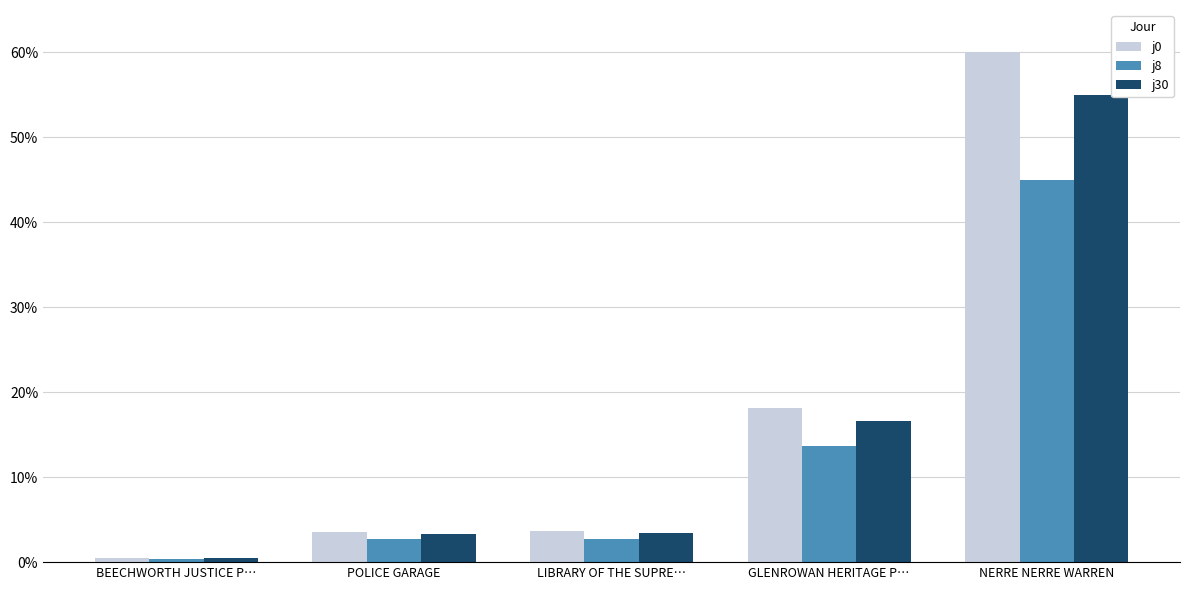

True or false: j30 has a value of 24.3 at GLENROWAN HERITAGE P….

False